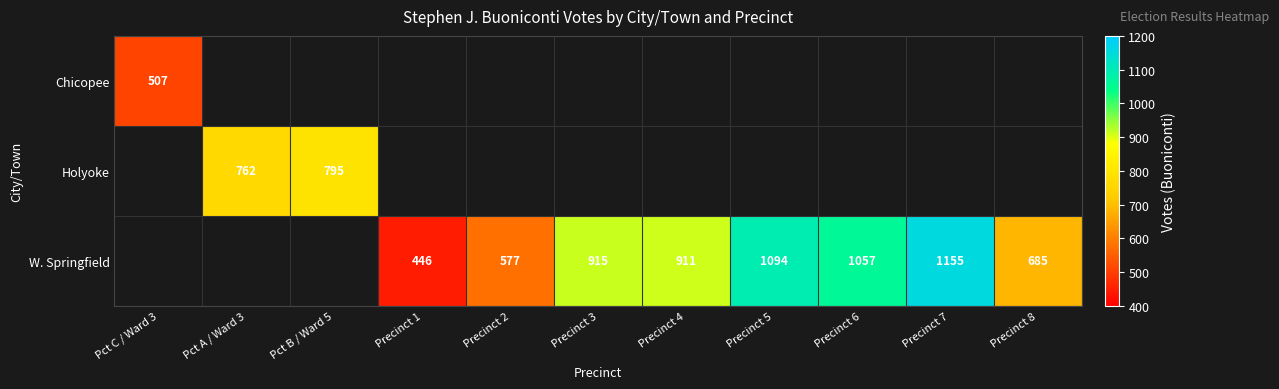

The value of W. Springfield at Precinct 2 is 296. True or false?

False